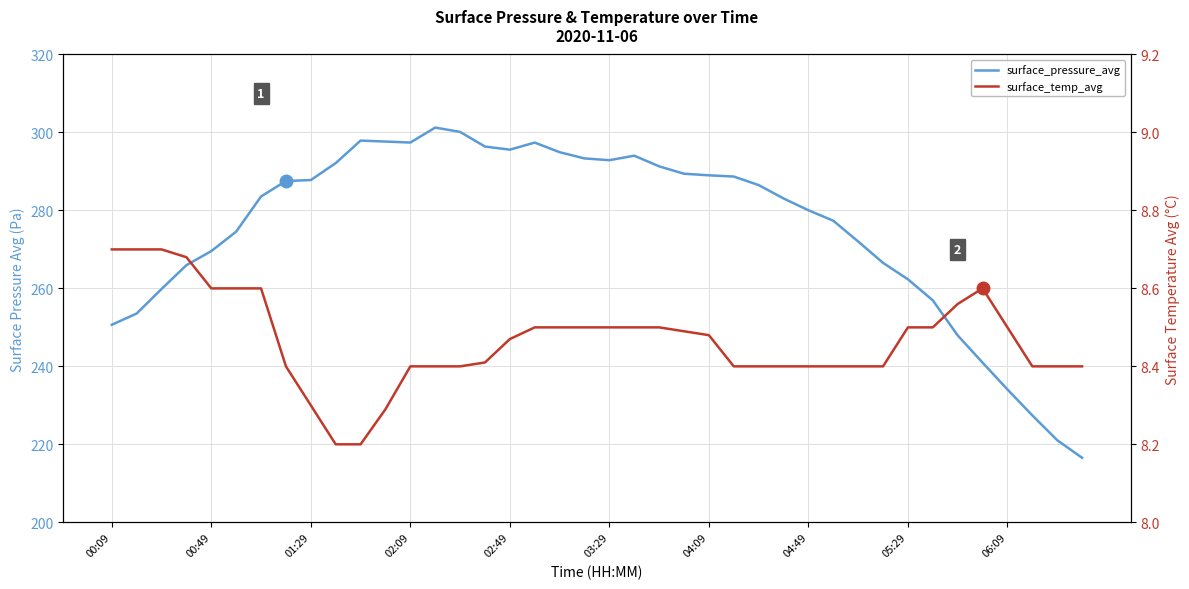

What is the difference between the second highest and minimum values in the surface_pressure_avg series?

83.6